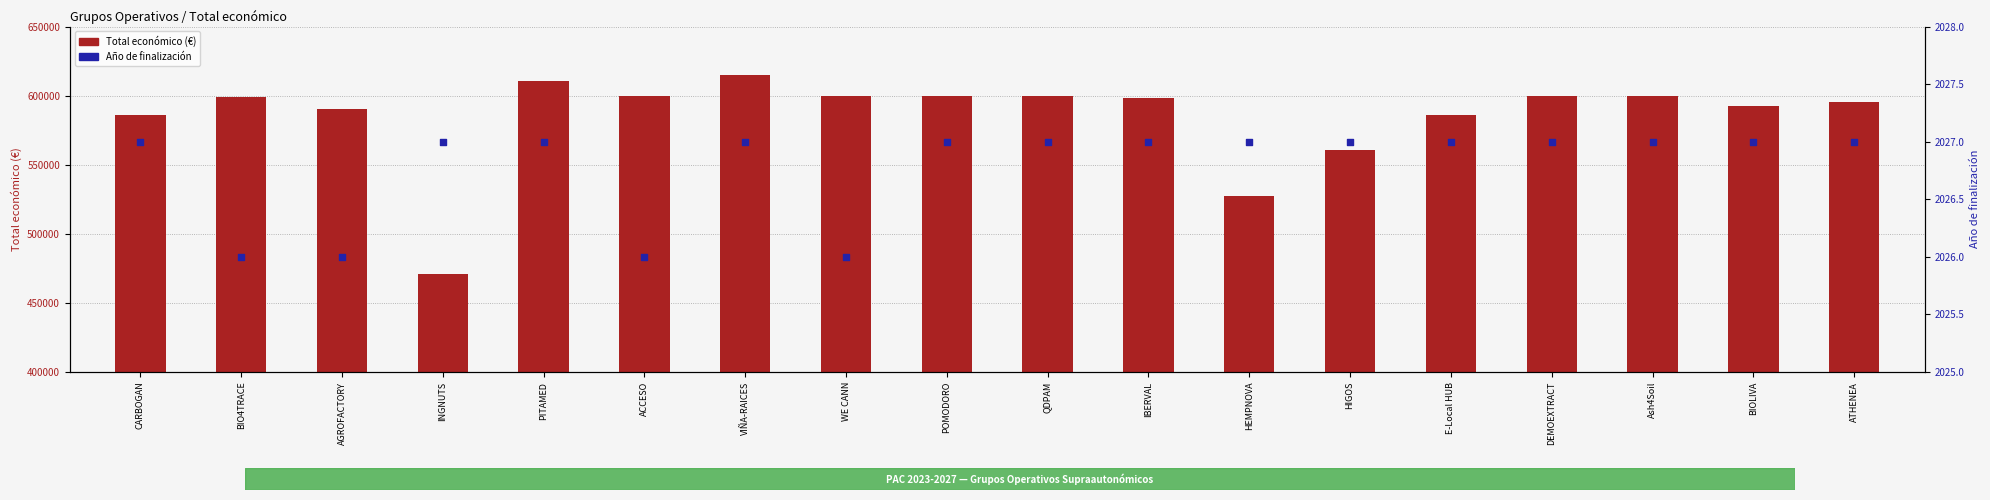

Which series has the largest total across all categories?

Total económico (€)